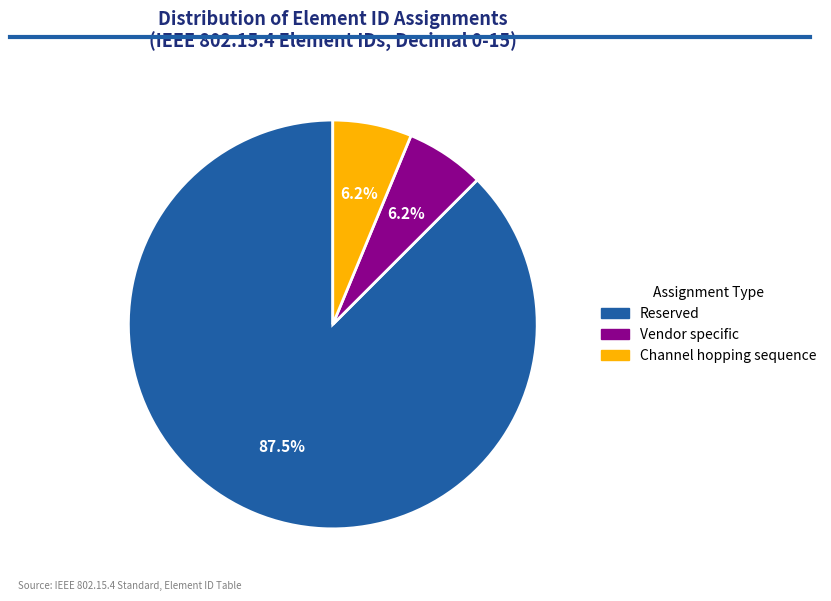

Combined, do Reserved and Vendor specific account for over 50%?

Yes